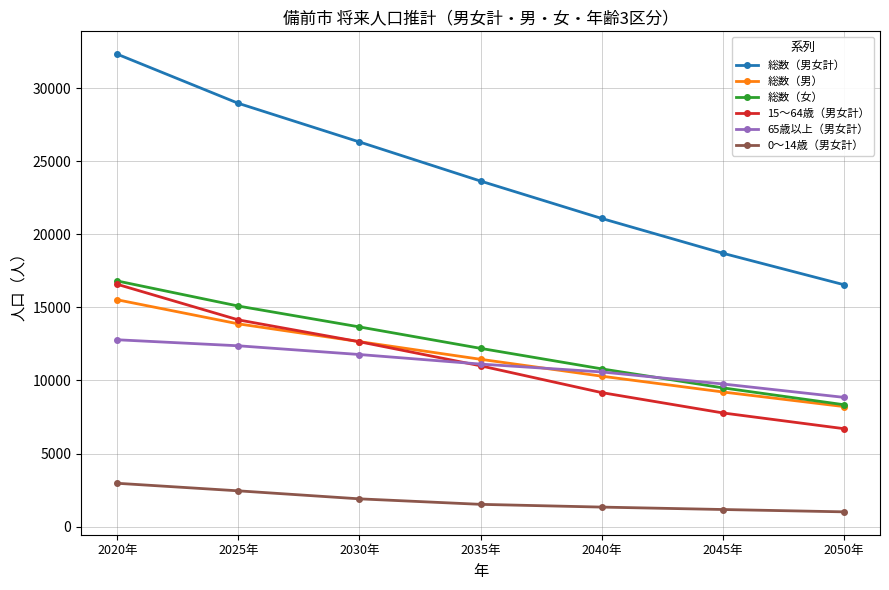

List the labels in order of 総数（男） value, largest first.

2020年, 2025年, 2030年, 2035年, 2040年, 2045年, 2050年